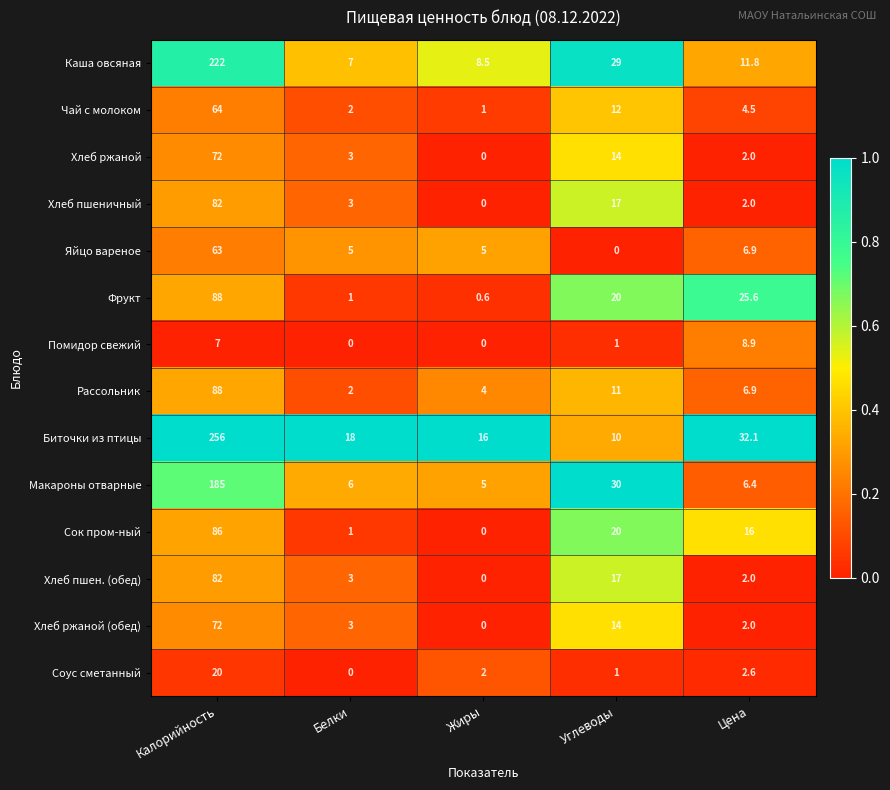

What is the greatest value displayed?

256.0